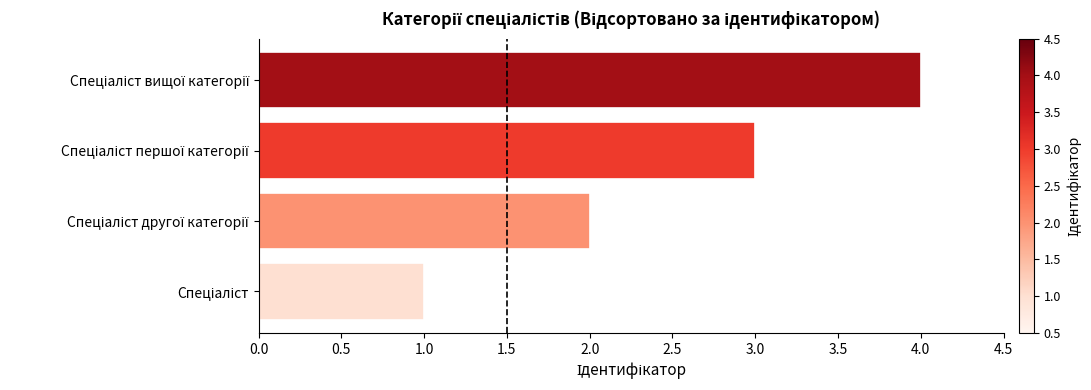

What is the sum of all values?

10